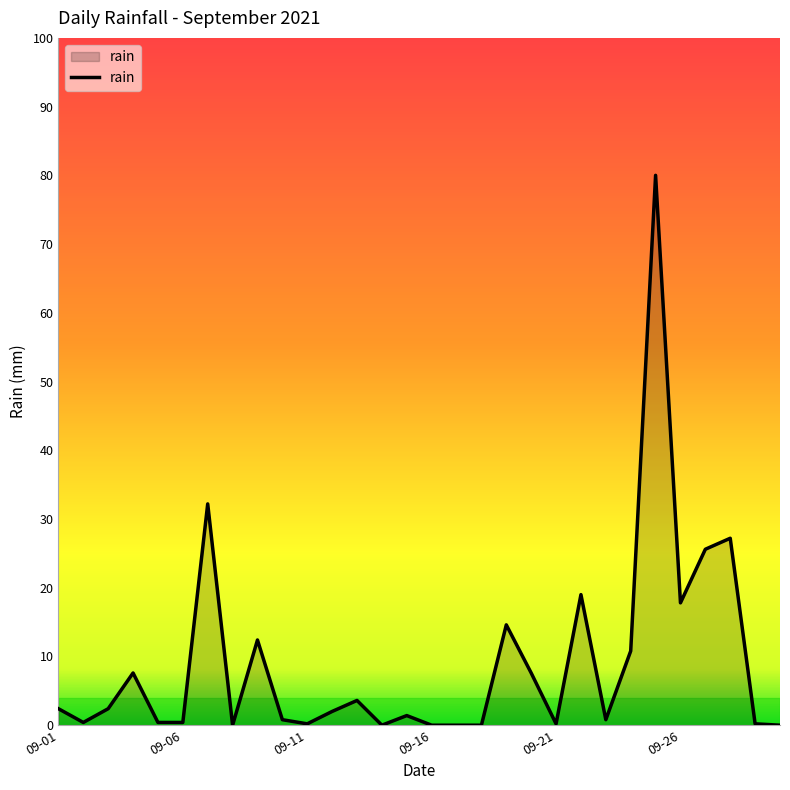

What is the difference between the maximum and minimum values?

80.0